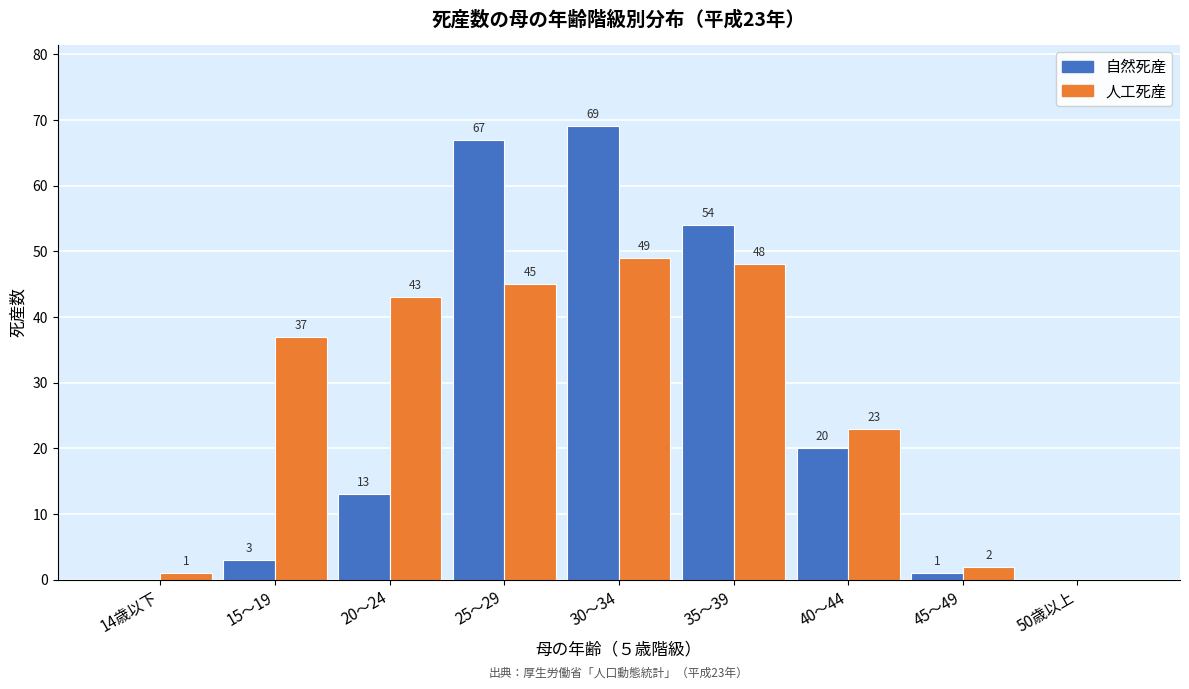

Reading left to right, extract all data points from this chart.

自然死産: 14歳以下=0	15～19=3	20～24=13	25～29=67	30～34=69	35～39=54	40～44=20	45～49=1	50歳以上=0
人工死産: 14歳以下=1	15～19=37	20～24=43	25～29=45	30～34=49	35～39=48	40～44=23	45～49=2	50歳以上=0